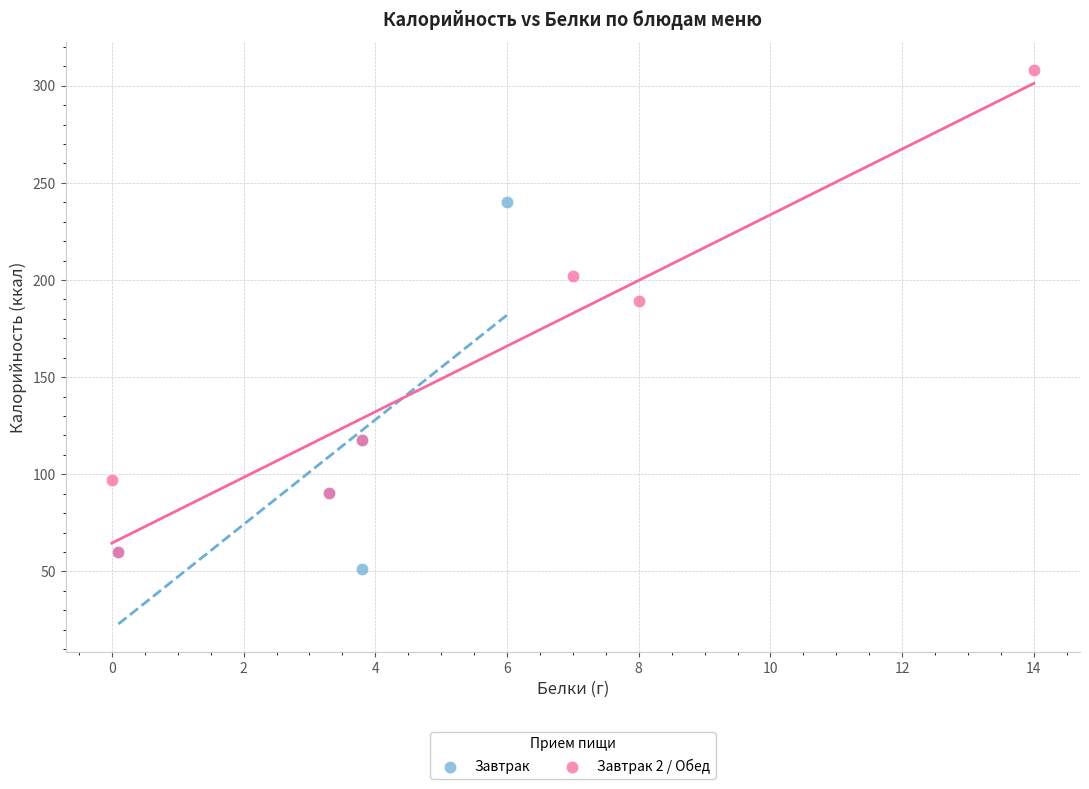

Which series has the largest Y range (max minus min)?

Завтрак 2 / Обед